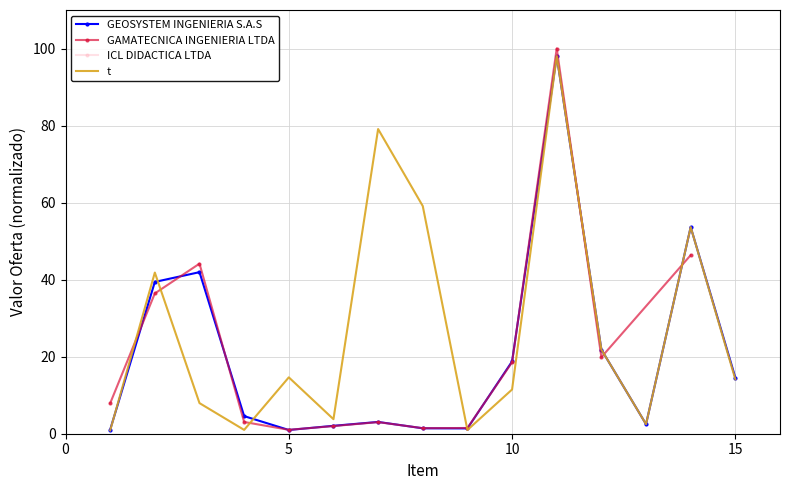

At which category is the sum across all series the highest?

11